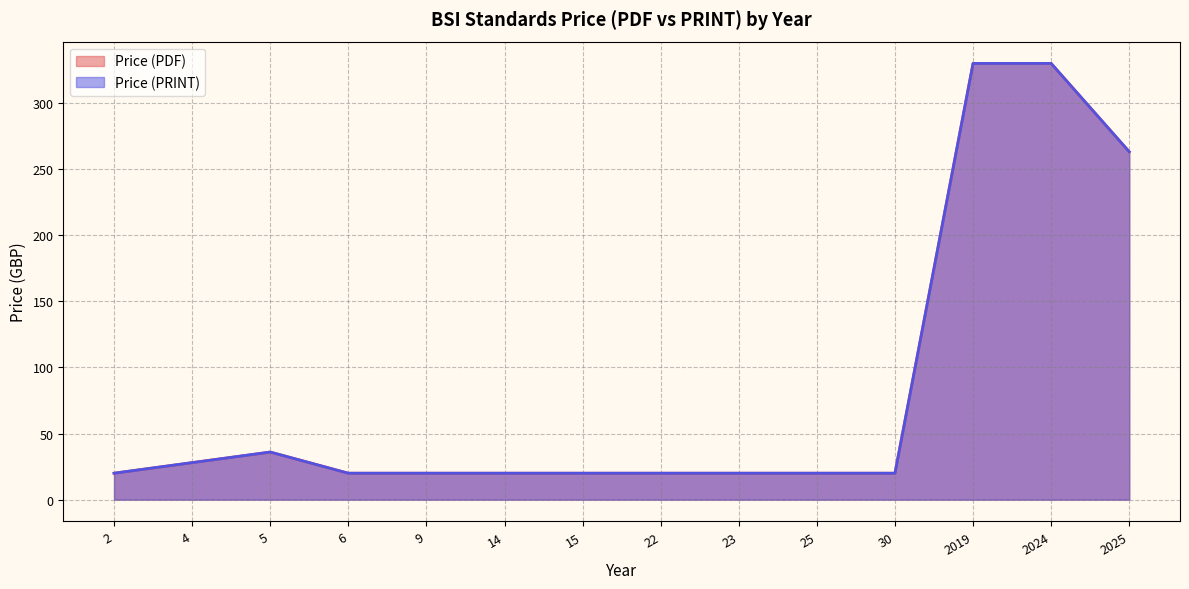

What is the total value across all series at 6?

40